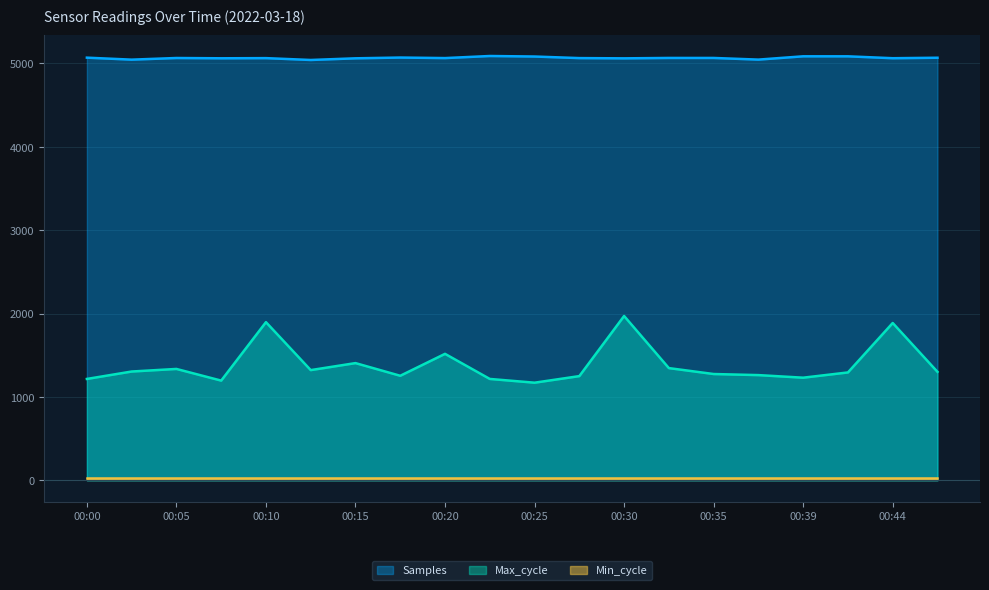

What is the highest value of the Samples series?

5089.3